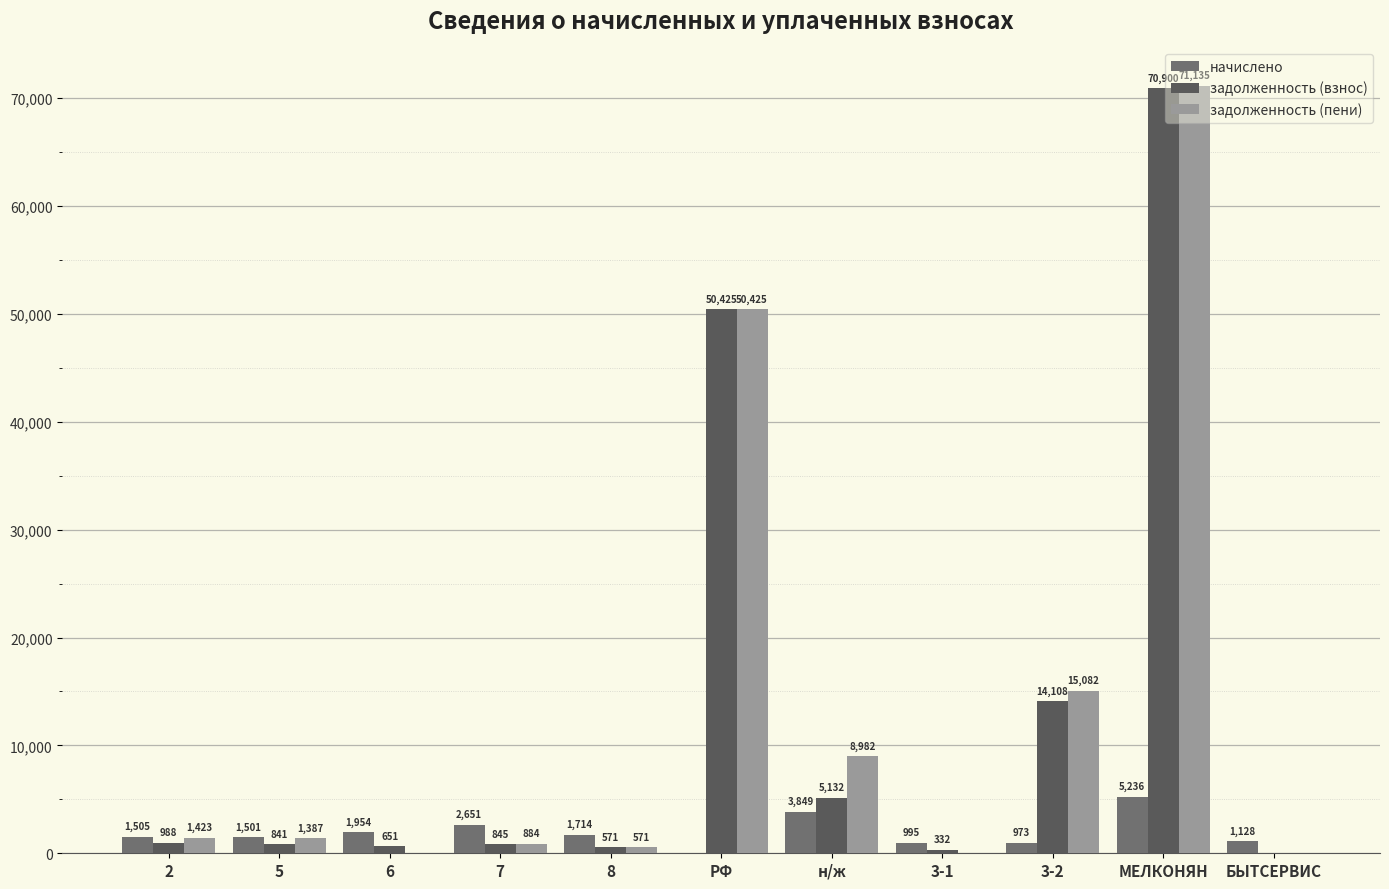

Is the value of задолженность (пени) at МЕЛКОНЯН greater than the value of начислено at 7?

Yes